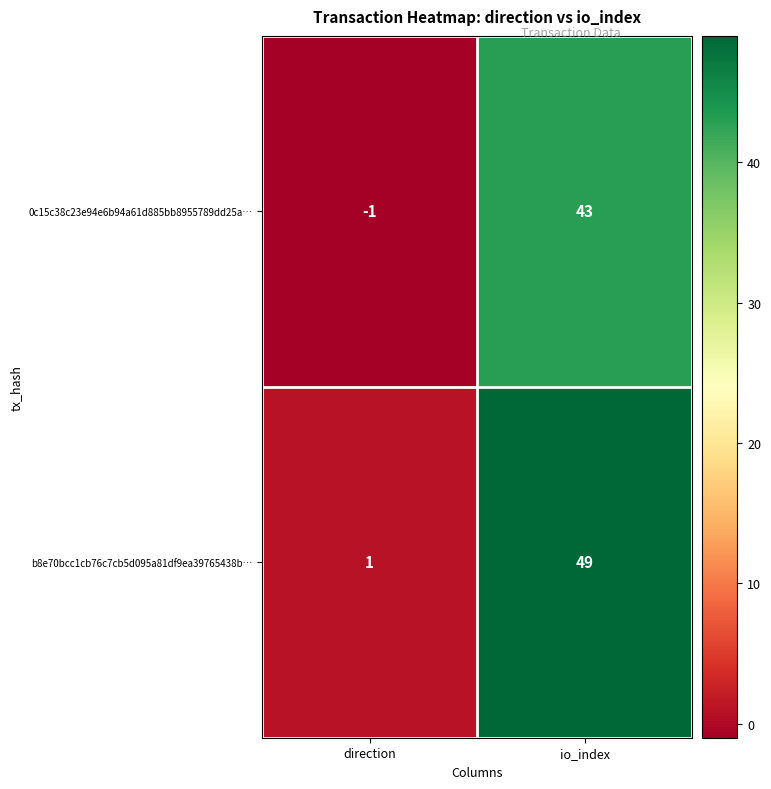

Which series has the widest spread of values?

b8e70bcc1cb76c7cb5d095a81df9ea39765438b…